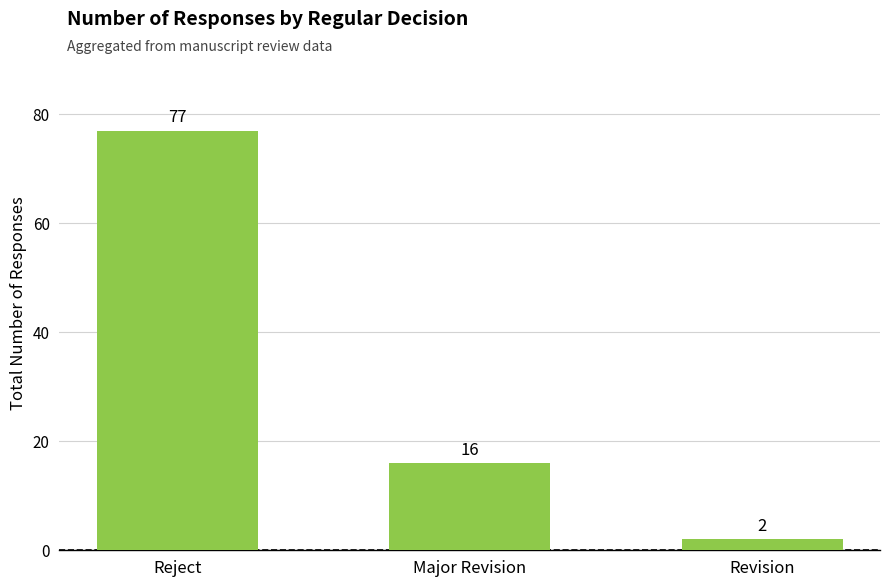

What is the label of the 1st bar from the right?

Revision